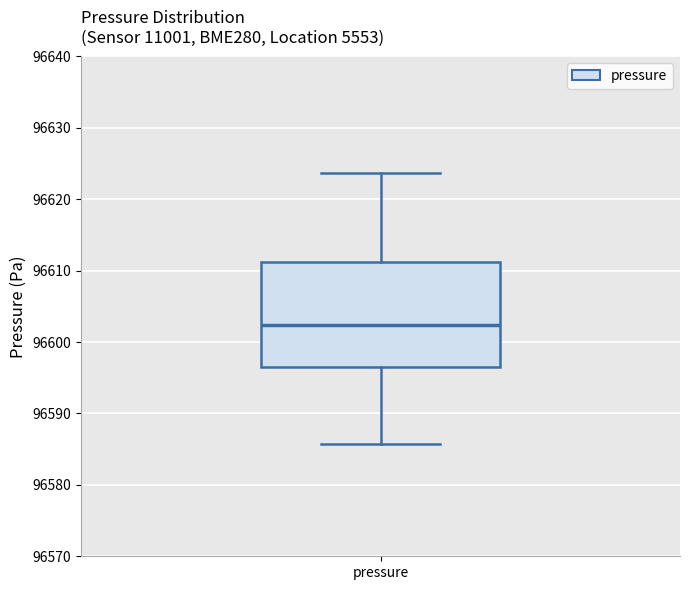

Read this box plot against the y-axis: the position of the median line, the range covered by the box, and the ends of both whiskers. The values are not printed on the chart, so give them approximately, as read against the axis.

median 96602, box 96596 to 96611, whiskers 96586 to 96624